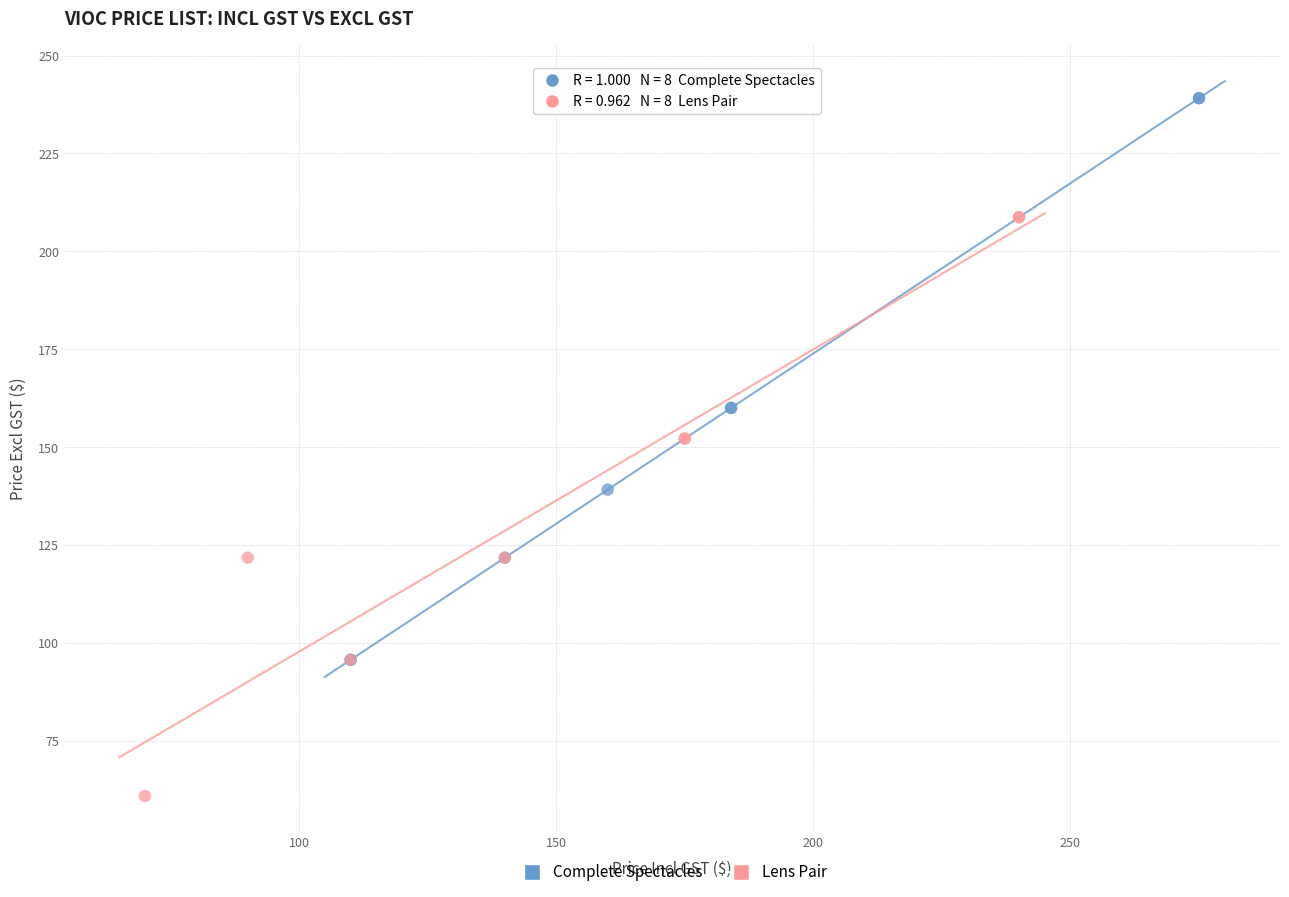

Which series reaches the maximum Y coordinate?

Complete Spectacles